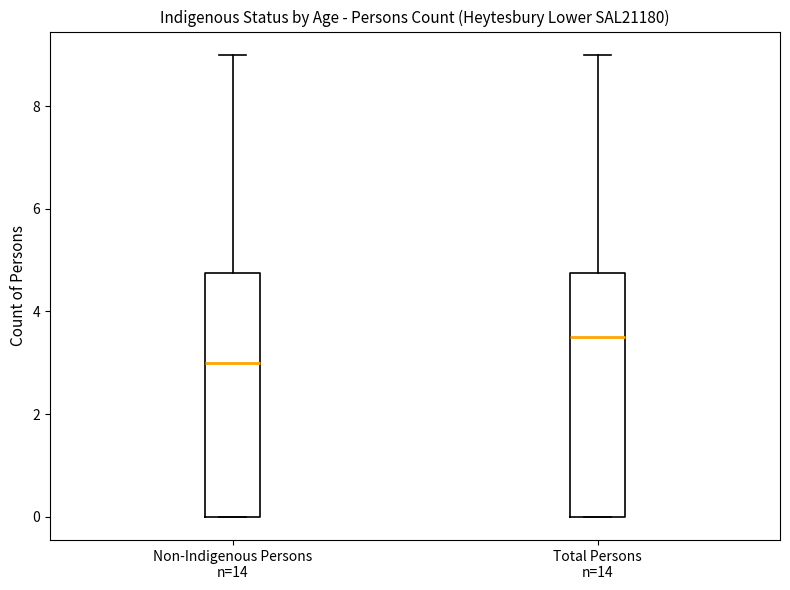

Reading left to right, transcribe this box plot: for each box, give where its median line is, the range the box spans, and where its two whiskers end, as read against the y-axis. The values are not printed on the chart, so give them approximately, as read against the axis.

Non-Indigenous Persons n=14: median 3.0, box 0.0 to 4.8, whiskers 0.0 to 9.0
Total Persons n=14: median 3.6, box 0.0 to 4.8, whiskers 0.0 to 9.0